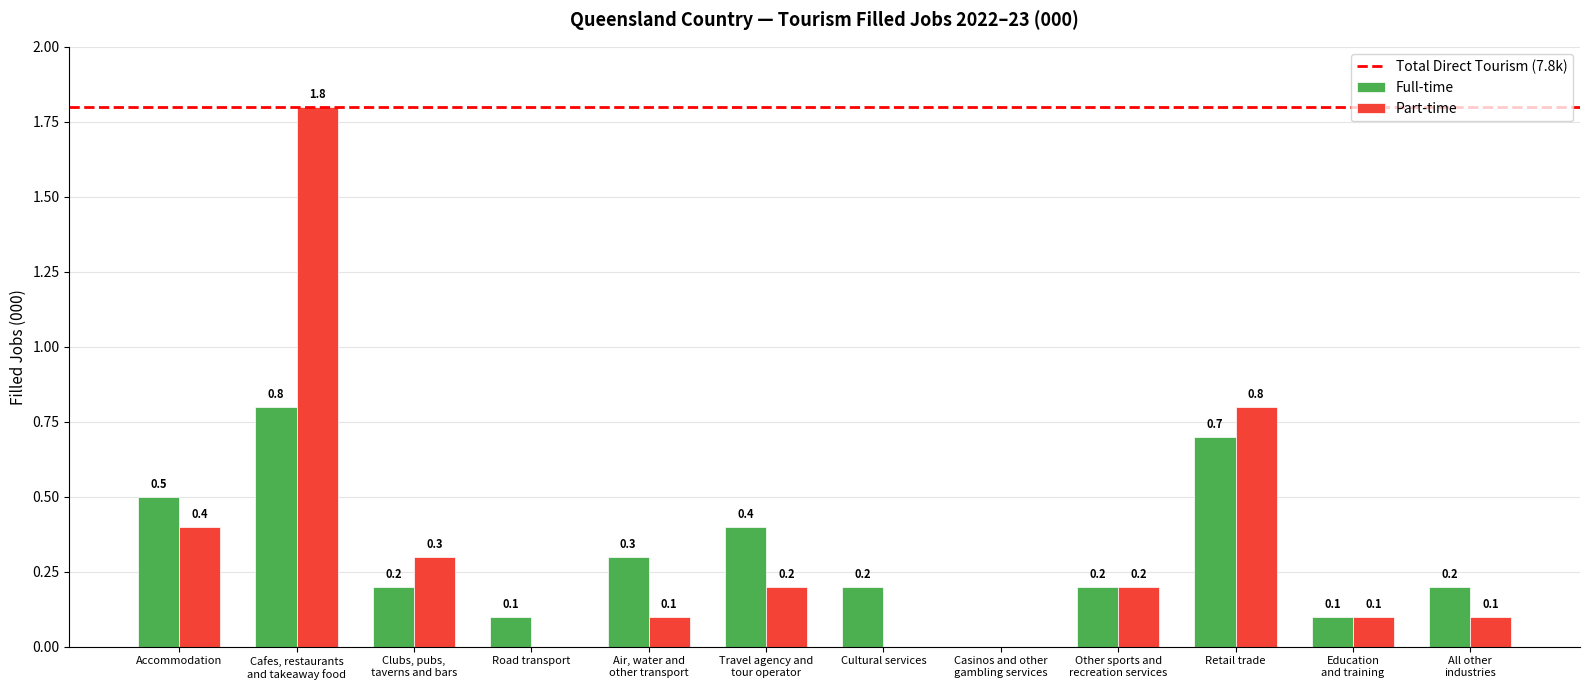

What is the total value across all series at Air, water and
other transport?

0.4